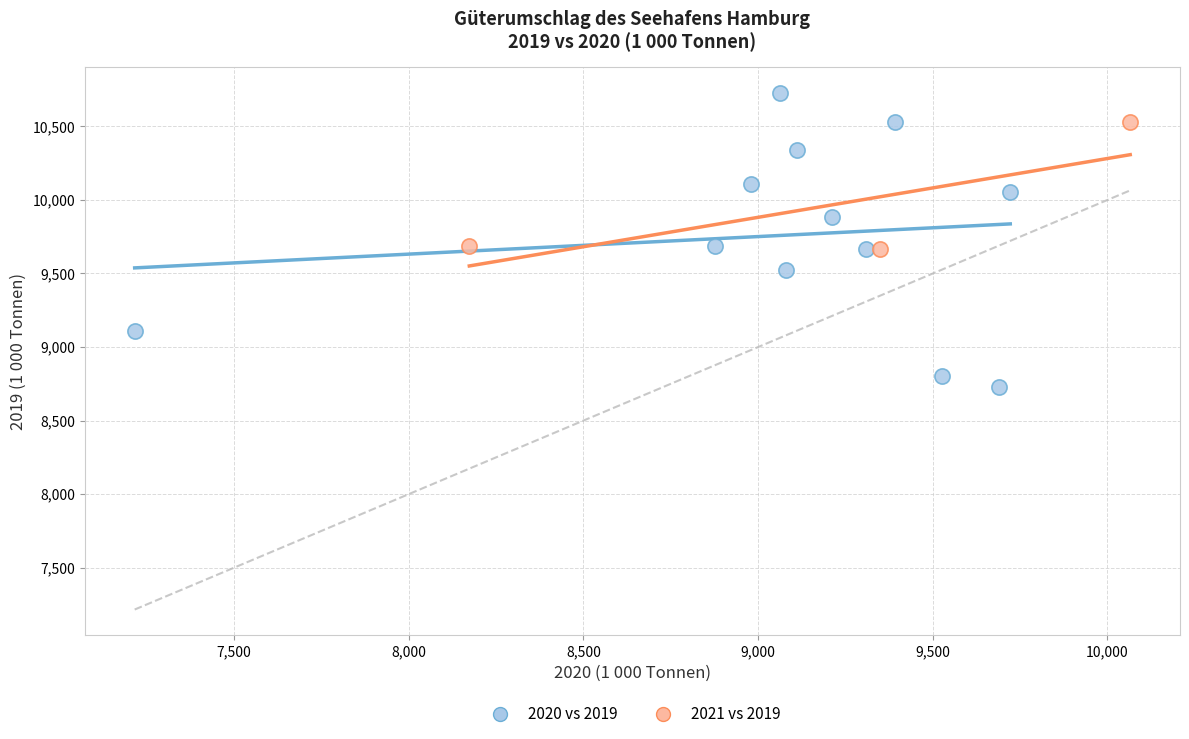

Which series contains the highest Y value?

2020 vs 2019